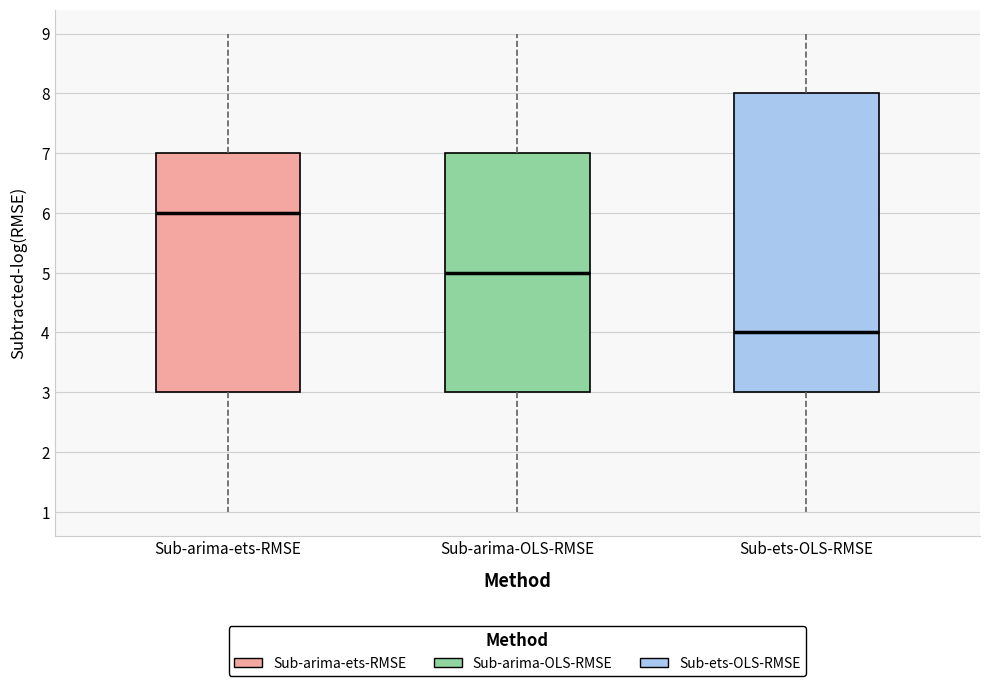

Where does the lower whisker of the box for Sub-arima-ets-RMSE end on the y-axis? The values are not printed on the chart, so give them approximately, as read against the axis.

1